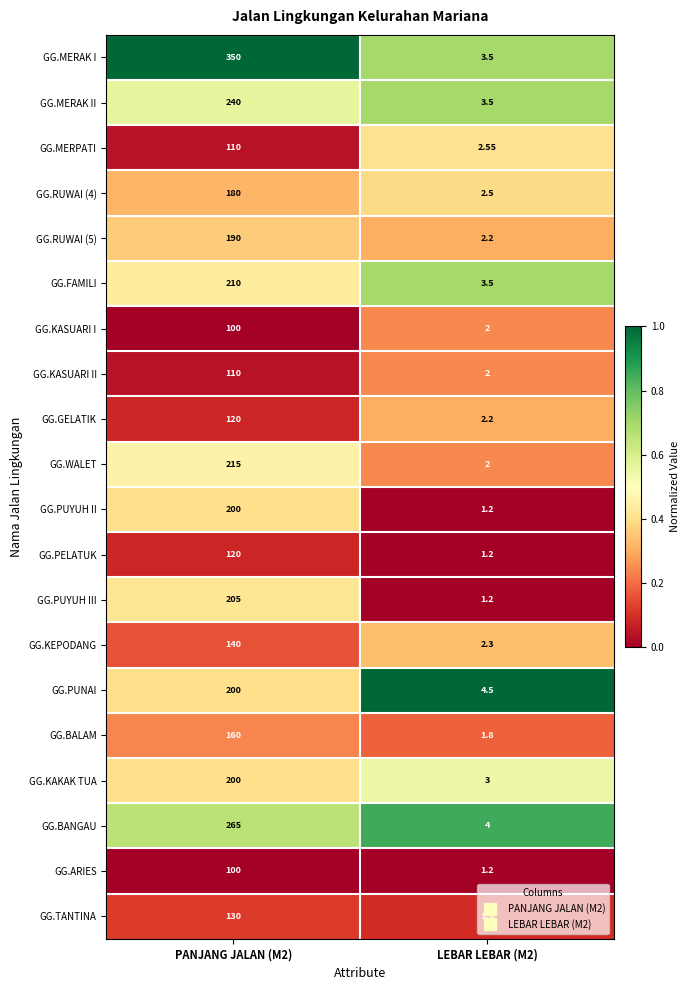

Which series has the largest total across all categories?

GG.MERAK I